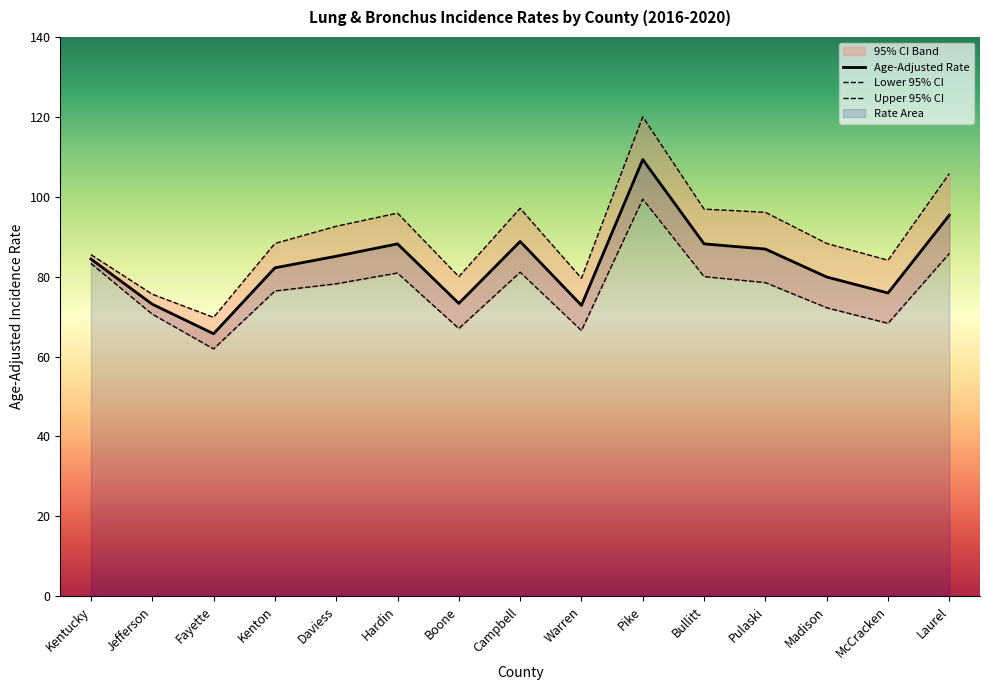

Reading left to right, extract all data points from this chart.

Age-Adjusted Rate: Kentucky=84.4	Jefferson=73.1	Fayette=65.7	Kenton=82.2	Daviess=85.1	Hardin=88.2	Boone=73.3	Campbell=88.8	Warren=72.8	Pike=109.3	Bullitt=88.2	Pulaski=86.9	Madison=79.9	McCracken=75.9	Laurel=95.4
Lower 95% CI: Kentucky=83.3	Jefferson=70.6	Fayette=61.9	Kenton=76.4	Daviess=78.2	Hardin=80.9	Boone=67.0	Campbell=81.1	Warren=66.5	Pike=99.4	Bullitt=80.0	Pulaski=78.5	Madison=72.2	McCracken=68.3	Laurel=85.8
Upper 95% CI: Kentucky=85.5	Jefferson=75.6	Fayette=69.8	Kenton=88.3	Daviess=92.6	Hardin=95.9	Boone=80.0	Campbell=97.1	Warren=79.6	Pike=120.0	Bullitt=96.9	Pulaski=96.1	Madison=88.3	McCracken=84.1	Laurel=105.8